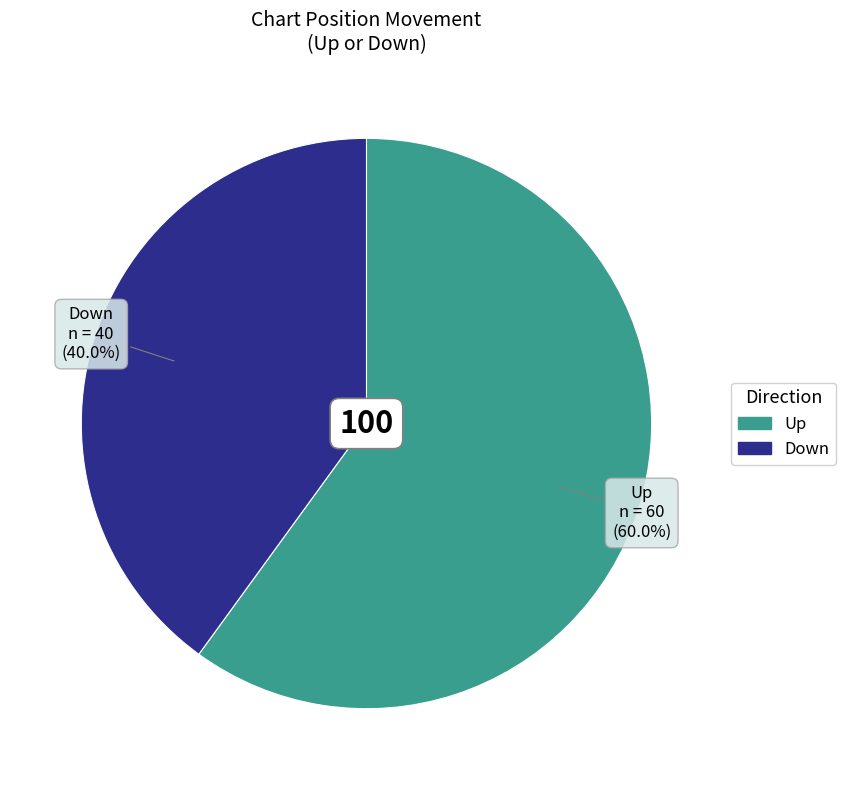

Is there any slice that represents more than half of the pie?

Yes